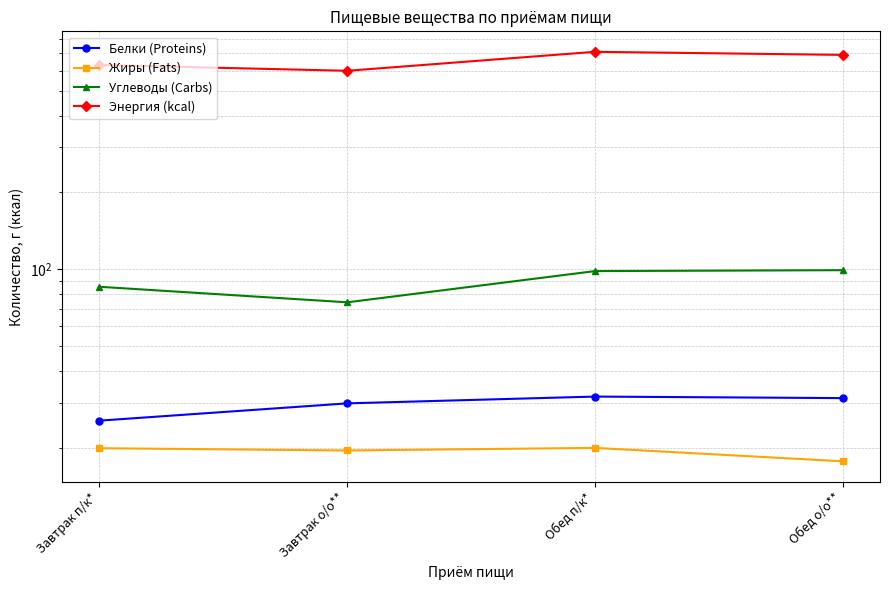

List the labels in order of Энергия (kcal) value, largest first.

Обед п/к*, Обед о/о**, Завтрак п/к*, Завтрак о/о**